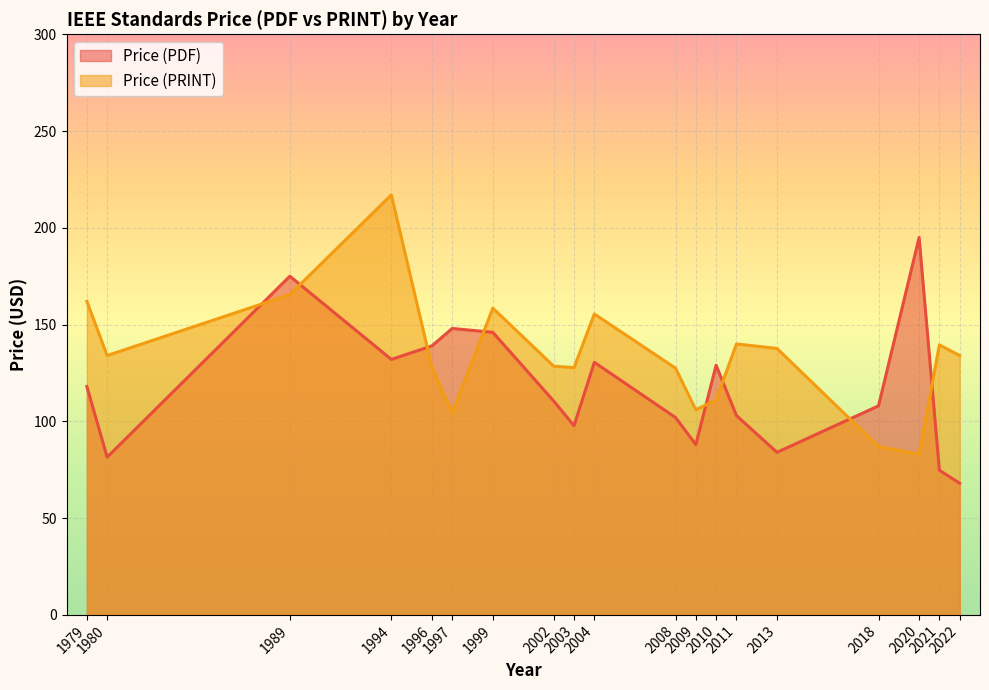

At which category does Price (PRINT) reach its first local valley?

1980